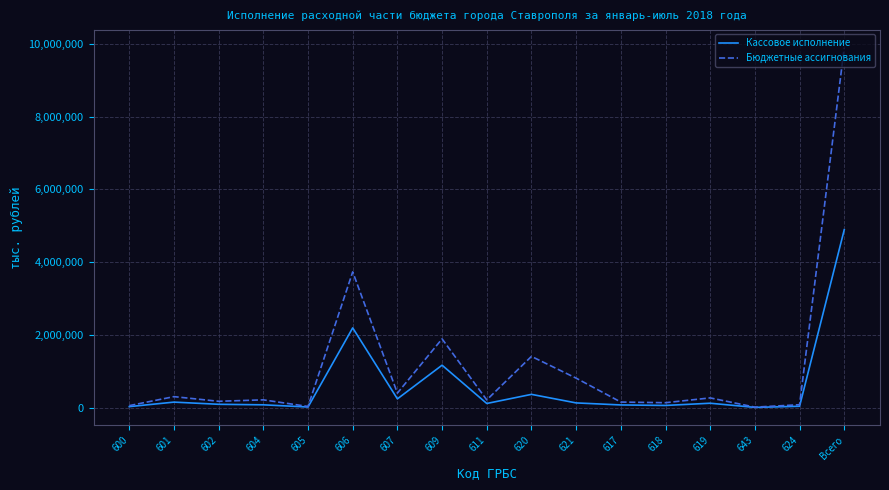

Which label corresponds to the largest value in the chart?

Всего